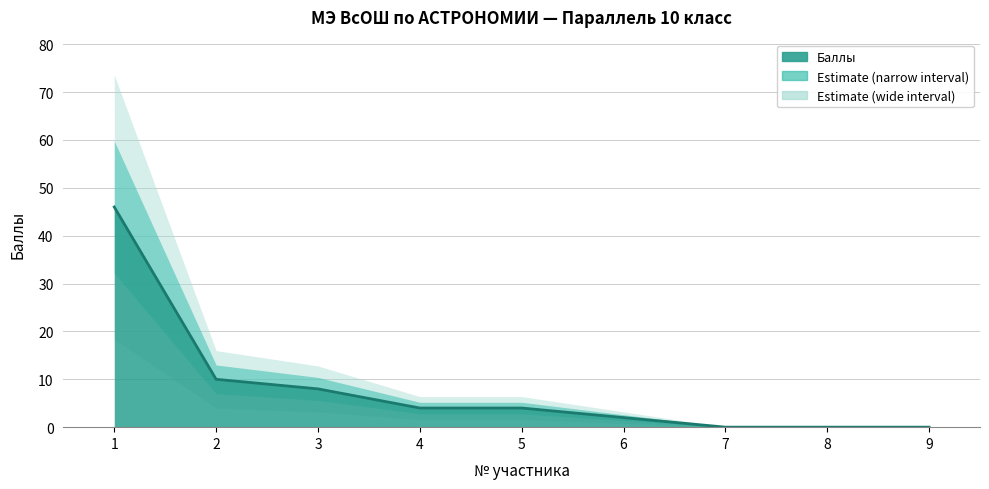

What is the value of the 3rd point from the left?

8